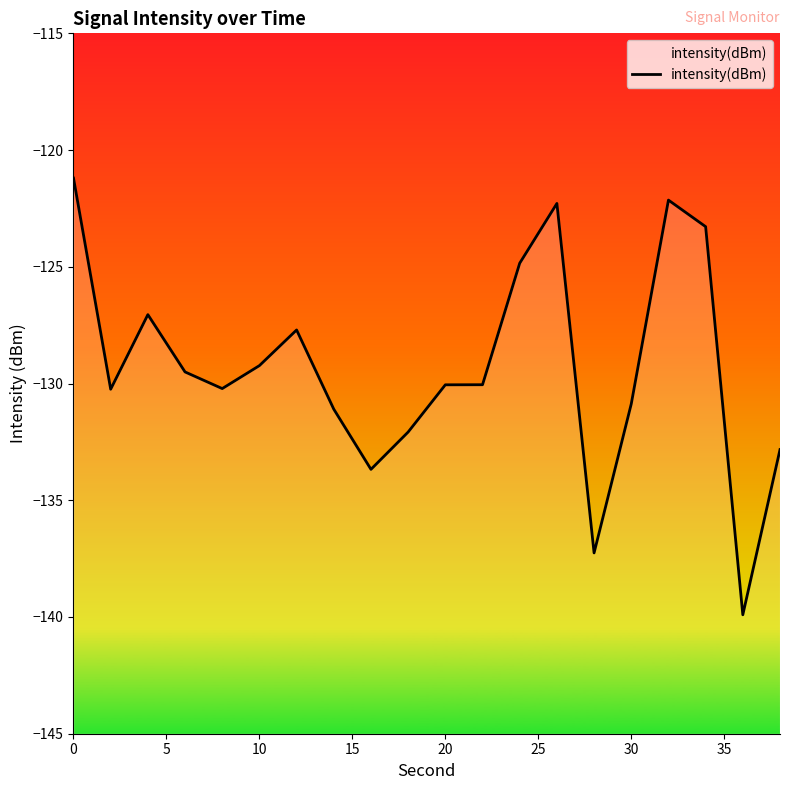

Count the number of categories in the chart.

20